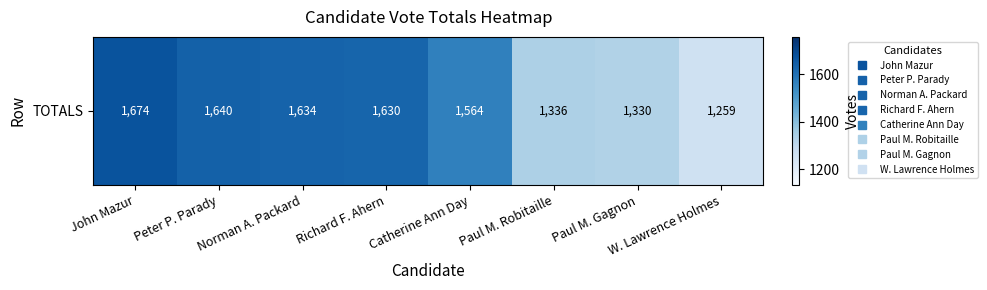

What is the average value?

1508